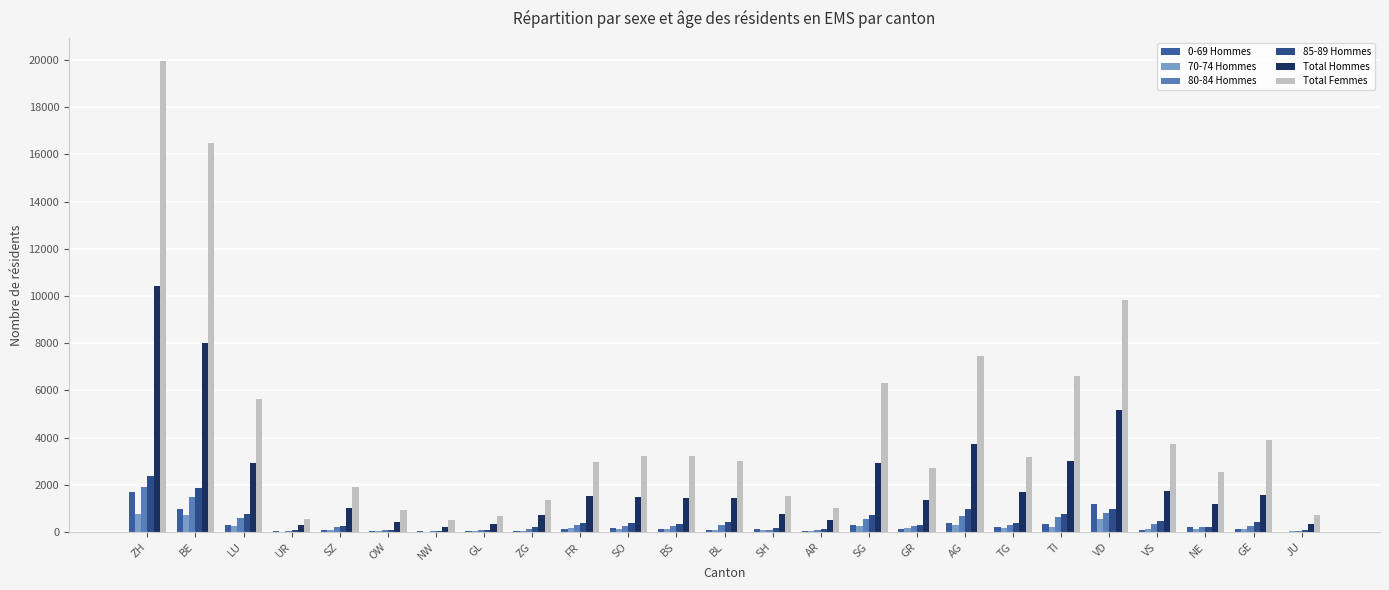

Does the chart contain stacked bars?

No